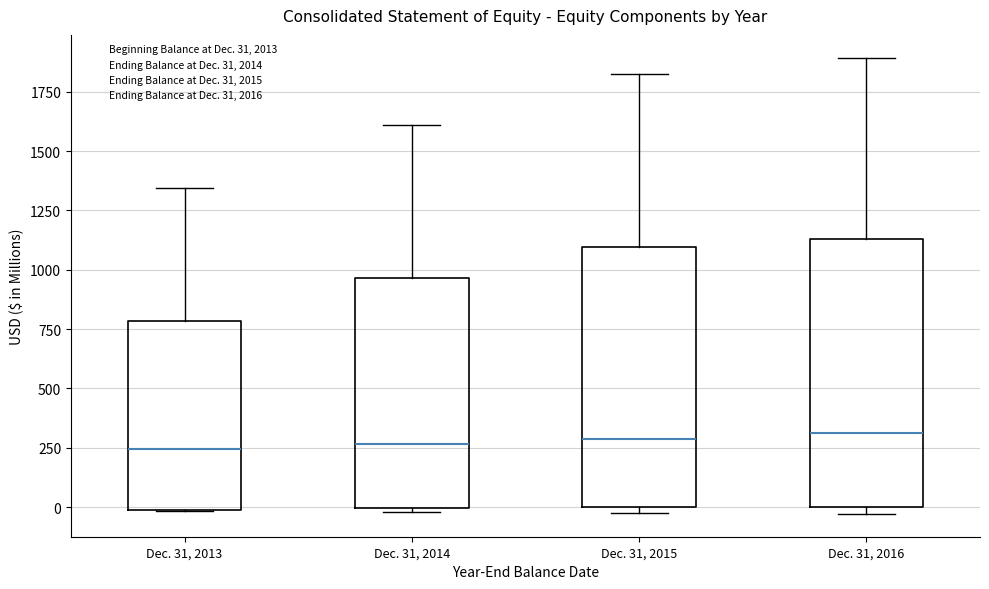

Reading left to right, transcribe this box plot: for each box, give where its median line is, the range the box spans, and where its two whiskers end, as read against the y-axis. The values are not printed on the chart, so give them approximately, as read against the axis.

Dec. 31, 2013: median 250, box 0 to 800, whiskers 0 to 1350
Dec. 31, 2014: median 250, box 0 to 950, whiskers 0 (just below the box's lower edge) to 1600
Dec. 31, 2015: median 300, box 0 to 1100, whiskers 0 (just below the box's lower edge) to 1800
Dec. 31, 2016: median 300, box 0 to 1150, whiskers -50 to 1900